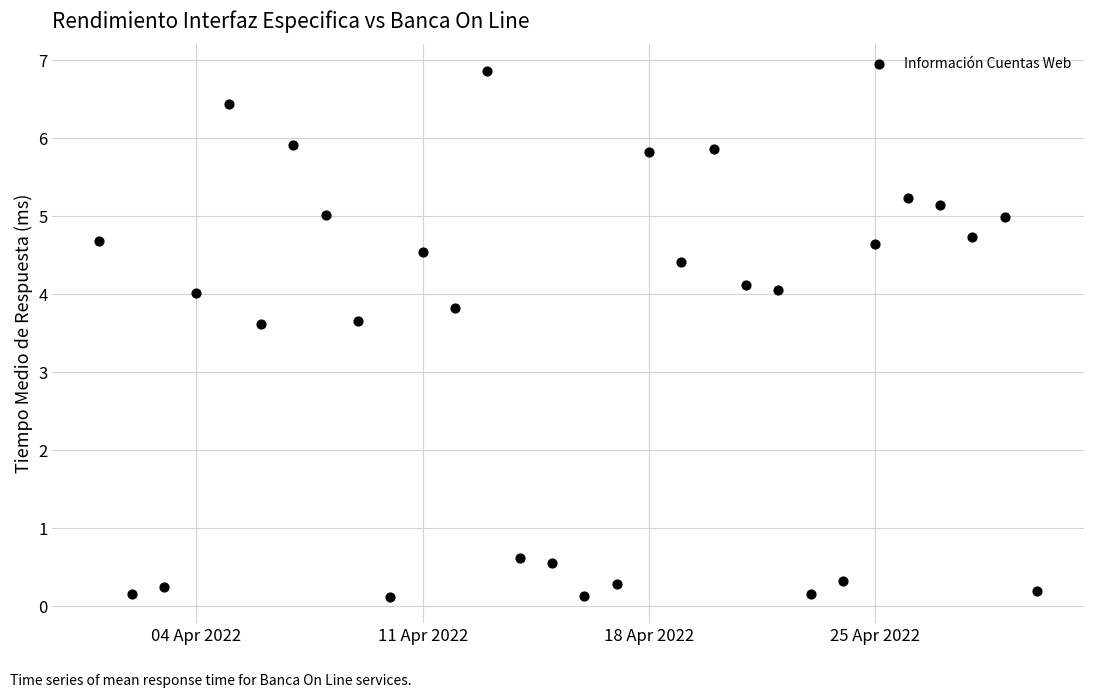

What is the range of X values (max minus min)?

29.0